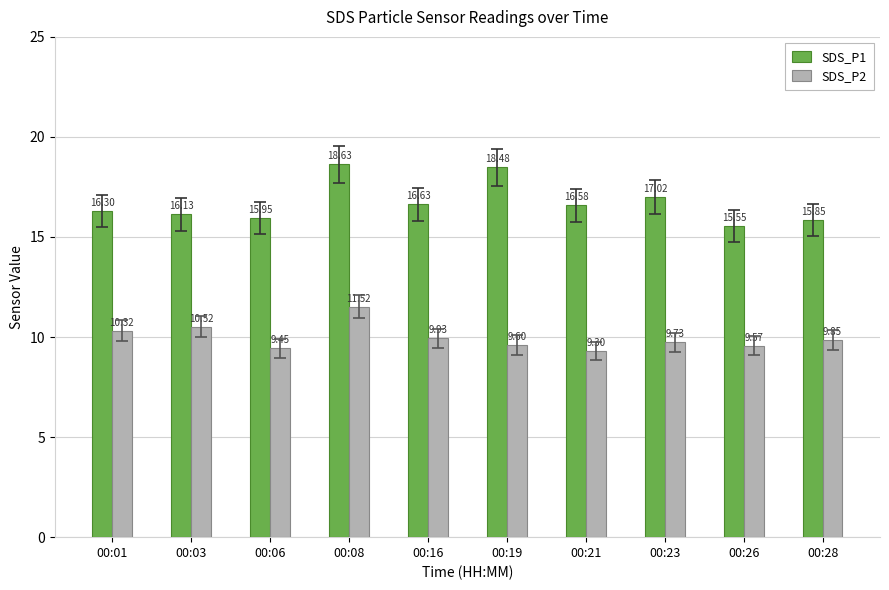

How many bars are there in each group?

2